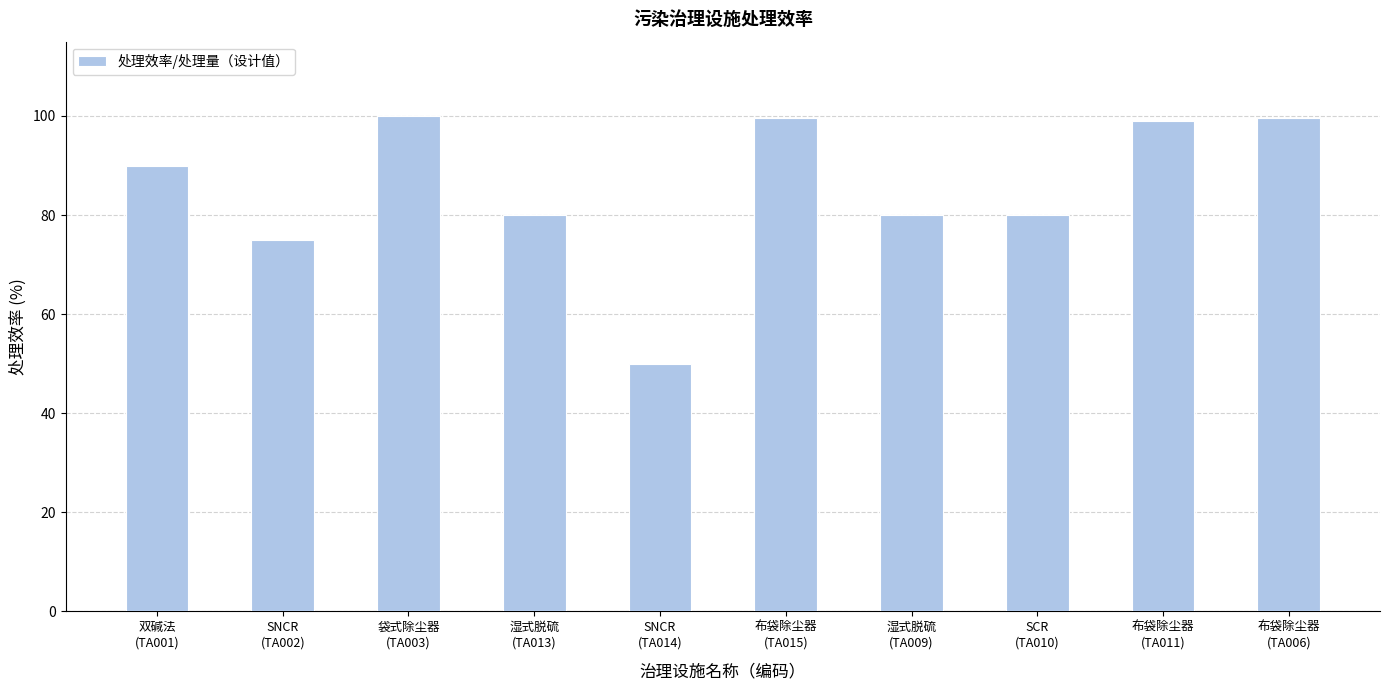

What is the smallest value displayed?

50.0